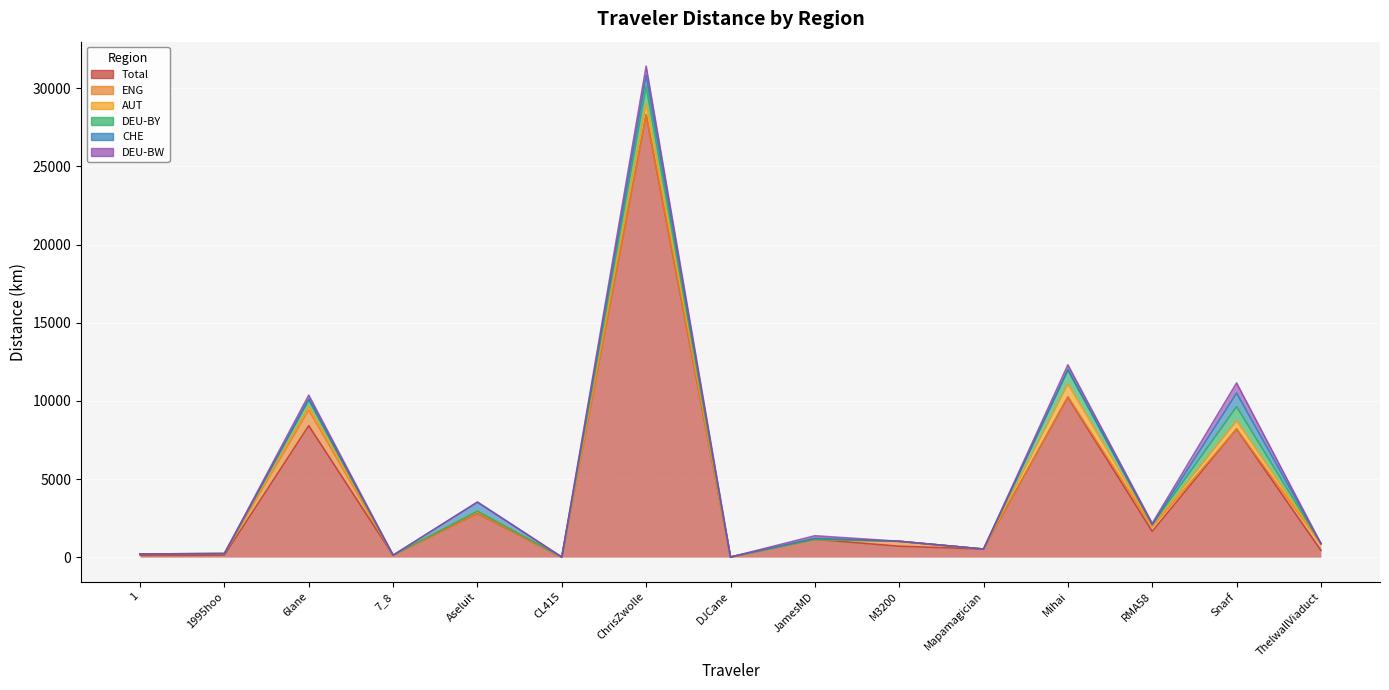

Reading right to left, transcribe all the data shown in this chart.

Total: ThelwallViaduct=432.9	Snarf=8201.1	RMA58=1648.8	Mihai=10238.8	Mapamagician=516.5	M3200=698.6	JamesMD=1138.5	DJCane=7.5	ChrisZwolle=28303.0	CL415=5.3	Aseluit=2794.1	7_8=123.8	6lane=8412.4	1995hoo=130.3	1=115.5
ENG: ThelwallViaduct=432.9	Snarf=0.0	RMA58=298.9	Mihai=32.4	Mapamagician=0.0	M3200=314.5	JamesMD=0.0	DJCane=0.0	ChrisZwolle=0.0	CL415=0.0	Aseluit=0.0	7_8=0.0	6lane=1004.3	1995hoo=96.2	1=88.4
AUT: ThelwallViaduct=0.0	Snarf=526.6	RMA58=47.9	Mihai=818.4	Mapamagician=0.0	M3200=0.0	JamesMD=0.0	DJCane=0.0	ChrisZwolle=735.0	CL415=0.0	Aseluit=145.4	7_8=0.0	6lane=231.2	1995hoo=0.0	1=0.0
DEU-BY: ThelwallViaduct=0.0	Snarf=900.4	RMA58=84.0	Mihai=894.4	Mapamagician=0.0	M3200=0.0	JamesMD=0.0	DJCane=0.0	ChrisZwolle=1083.1	CL415=0.0	Aseluit=0.0	7_8=0.0	6lane=405.8	1995hoo=0.0	1=0.0
CHE: ThelwallViaduct=0.0	Snarf=872.8	RMA58=0.2	Mihai=0.0	Mapamagician=0.0	M3200=1.2	JamesMD=64.5	DJCane=0.0	ChrisZwolle=700.2	CL415=0.0	Aseluit=581.6	7_8=0.0	6lane=70.2	1995hoo=0.0	1=0.0
DEU-BW: ThelwallViaduct=0.0	Snarf=644.7	RMA58=82.3	Mihai=318.9	Mapamagician=0.0	M3200=0.0	JamesMD=163.6	DJCane=0.0	ChrisZwolle=593.5	CL415=0.0	Aseluit=0.0	7_8=0.0	6lane=241.2	1995hoo=0.0	1=0.0